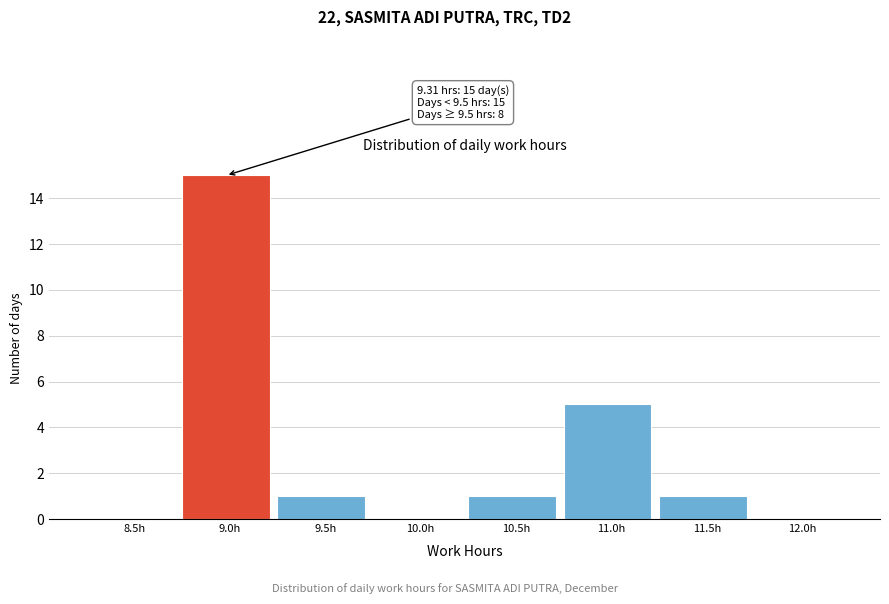

Reading left to right, transcribe all the data shown in this chart.

8.5h=0	9.0h=15	9.5h=1	10.0h=0	10.5h=1	11.0h=5	11.5h=1	12.0h=0